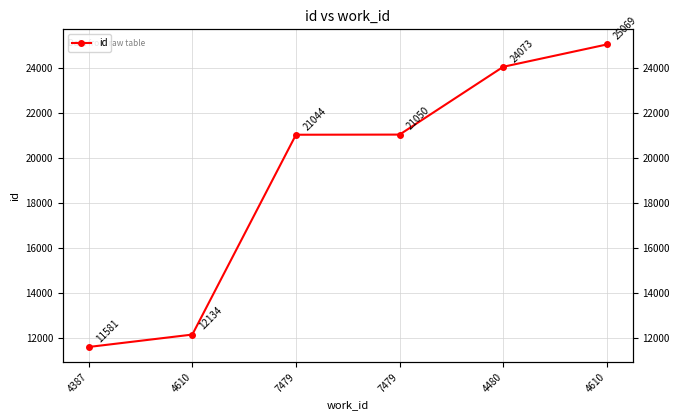

What is the value of the 6th point from the left?

12134